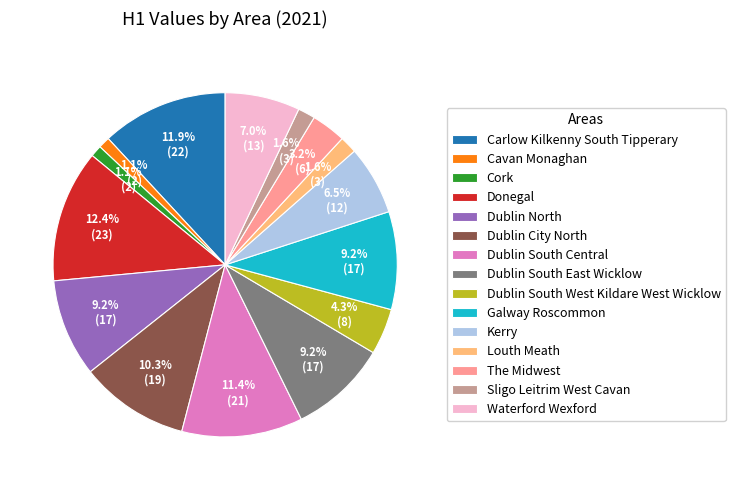

To the nearest percent, what portion does Dublin South Central represent?

11%